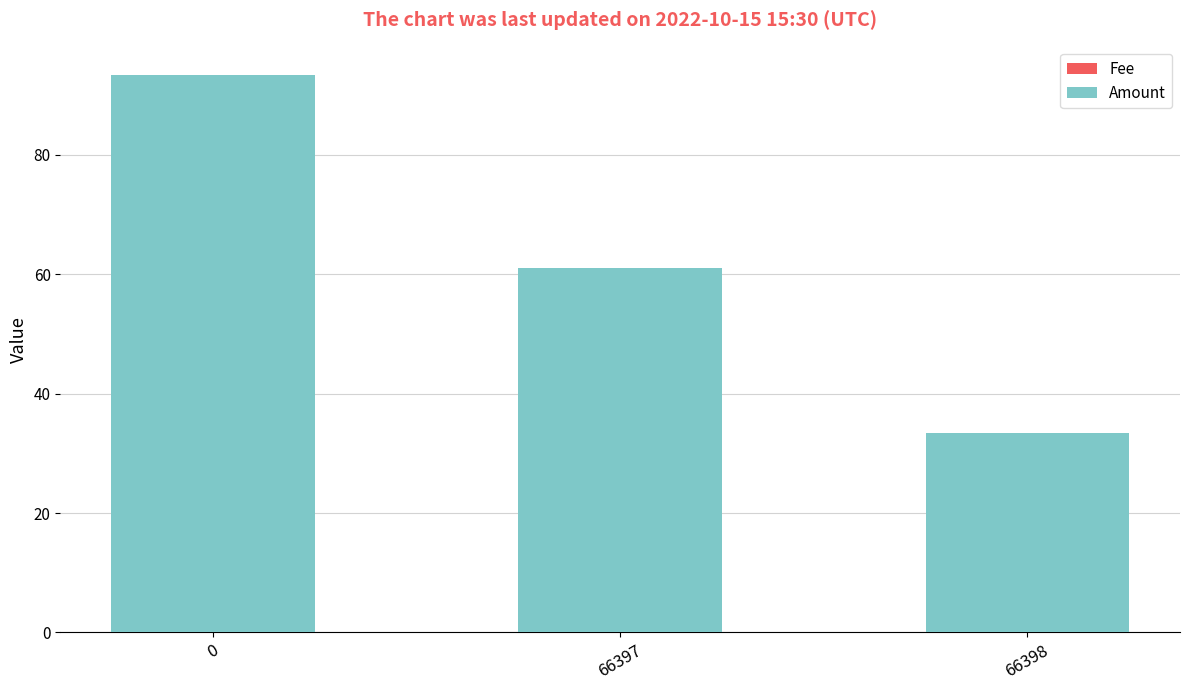

What is the difference between the second highest and minimum values in the Amount series?

27.7